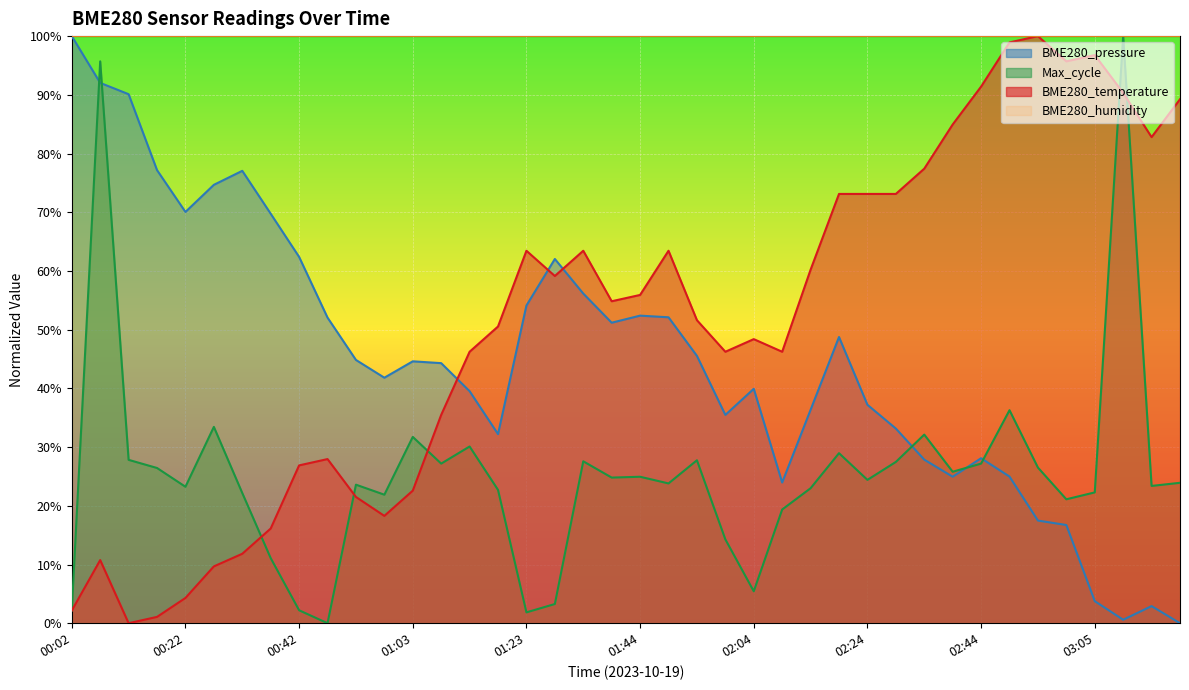

Between 00:02 and 03:10, which is larger?

03:10